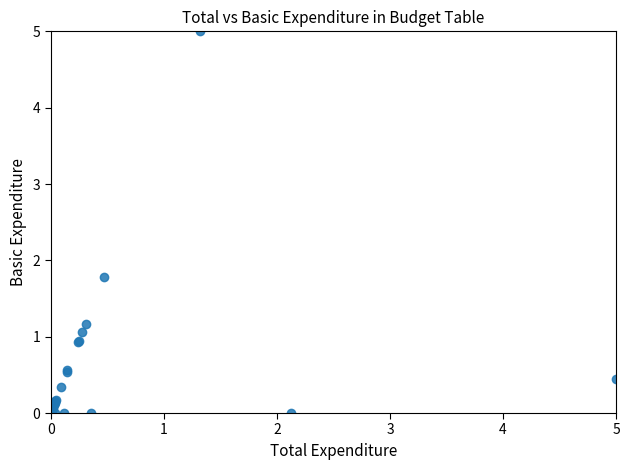

What Y value in the scatter plot is closest to 2?

1.8